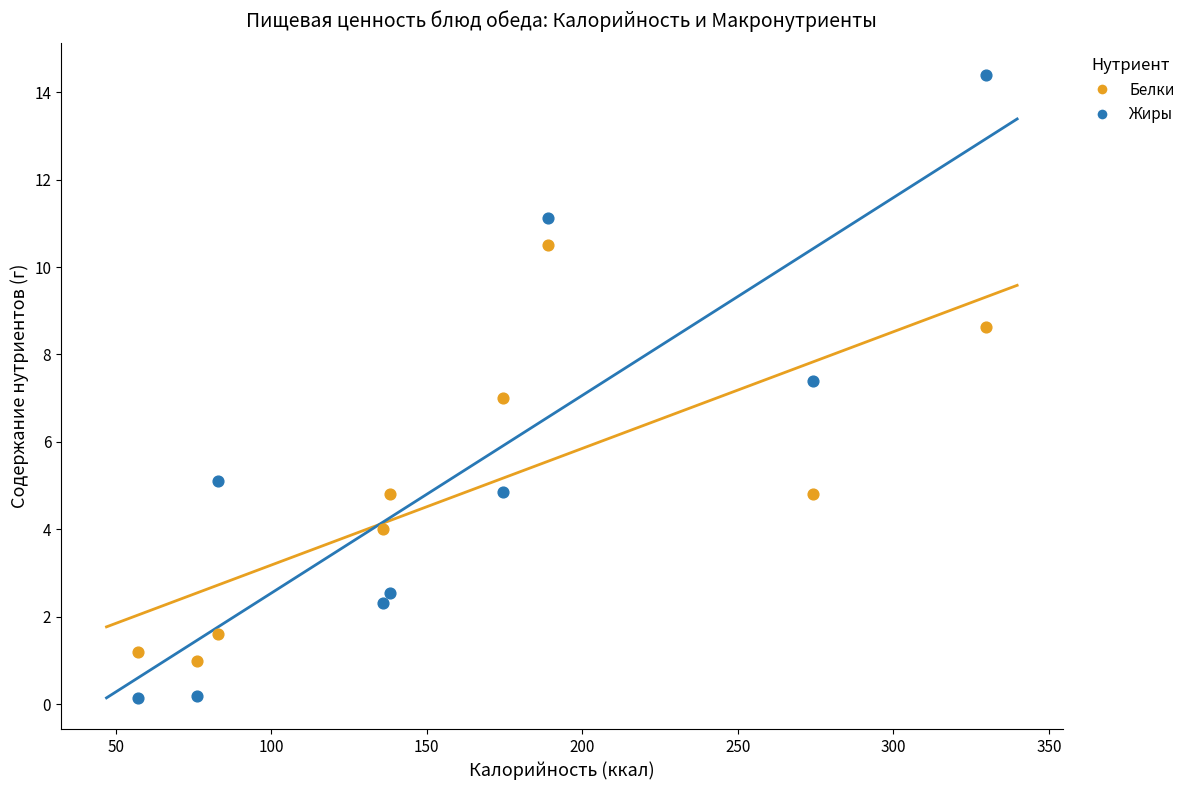

Across all data points, what is the range of X values (max minus min)?

272.8